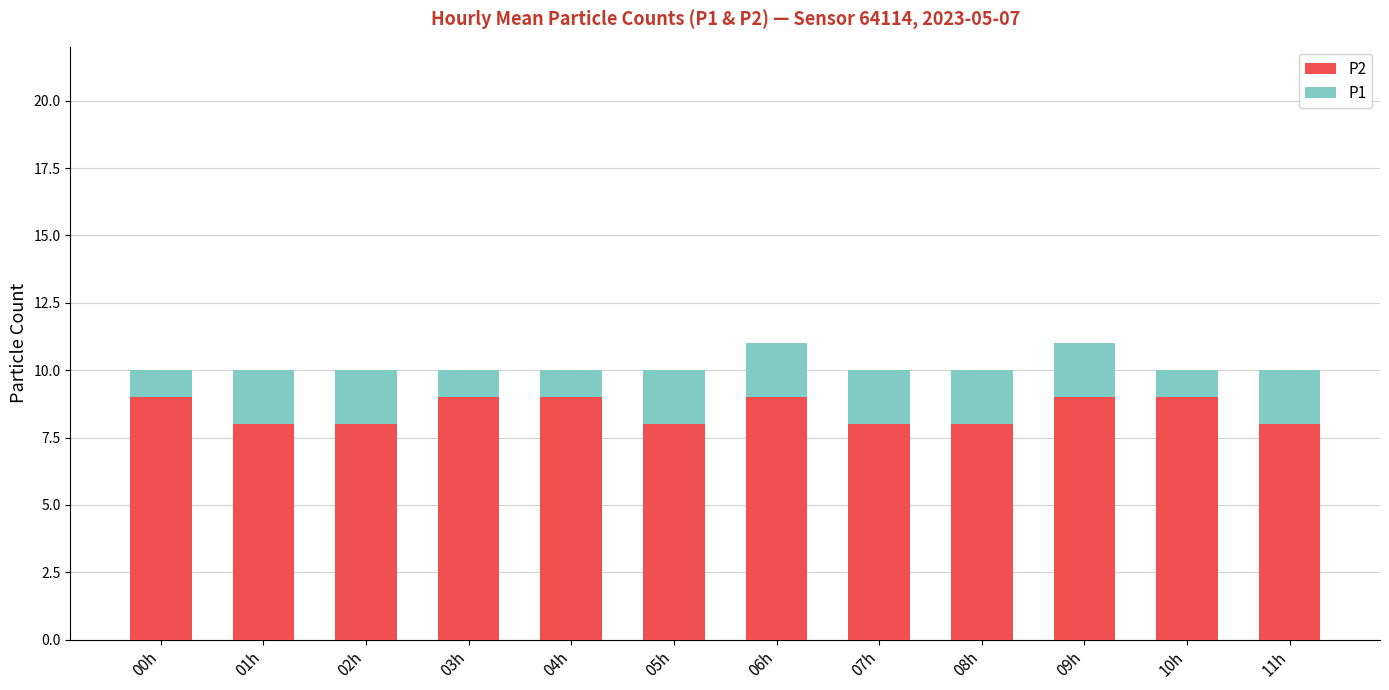

What are all the series names shown in the legend?

P2, P1